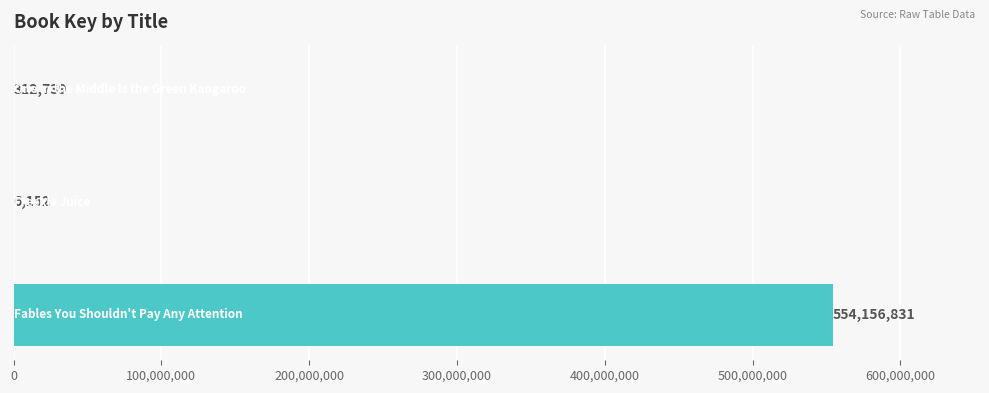

What is the maximum value shown in the chart?

554156831